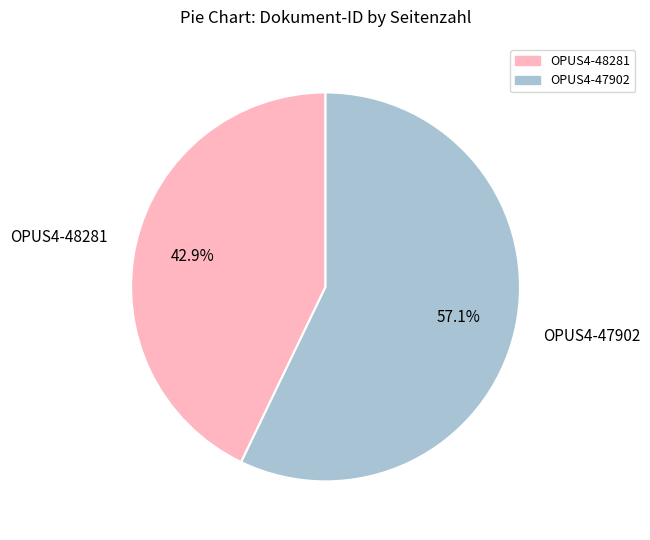

Approximately how many times larger is the value at OPUS4-47902 compared to OPUS4-48281?

1.3